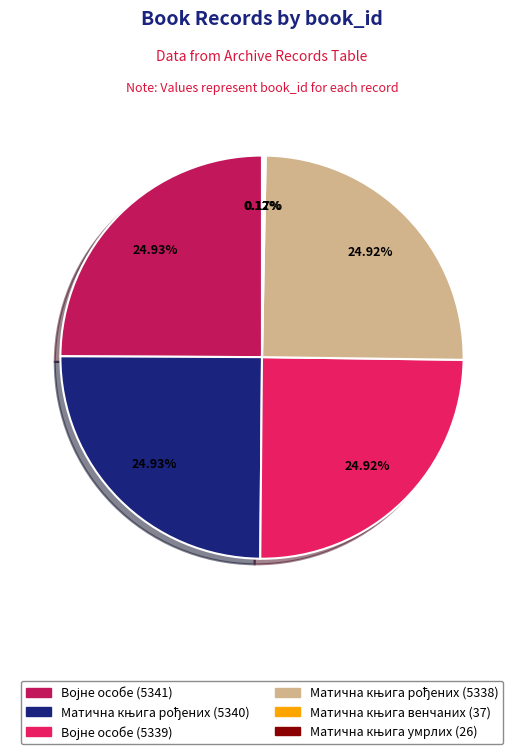

Is there a majority slice in this chart?

No